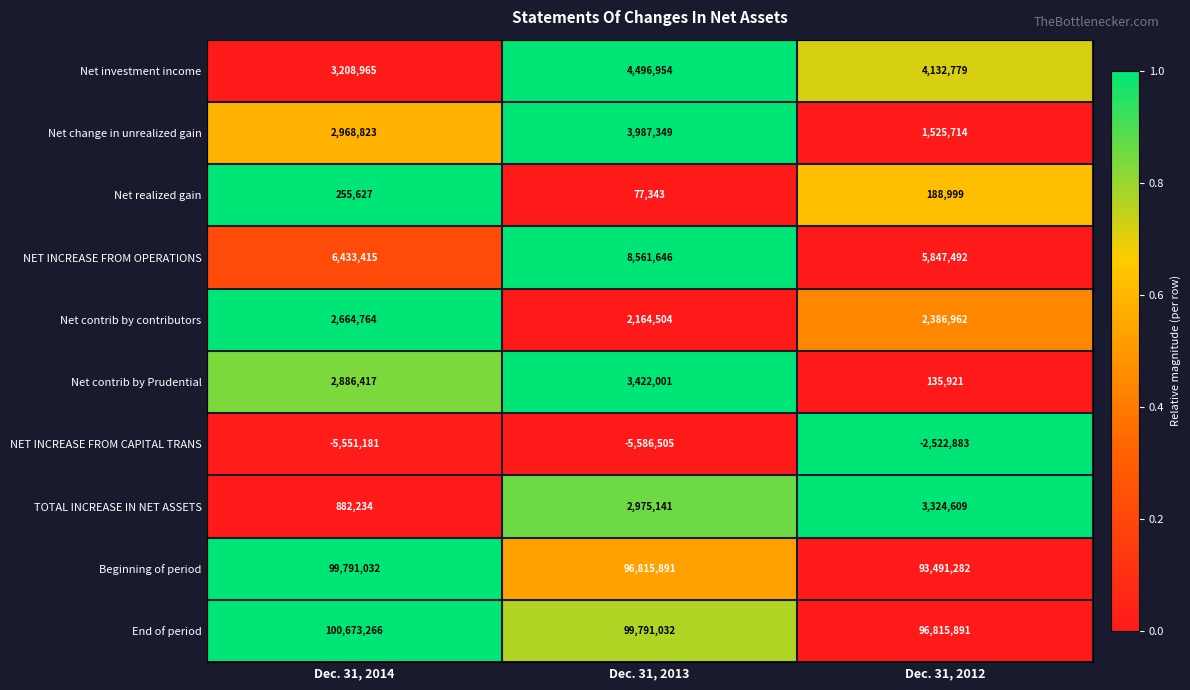

Count the number of data series in this chart.

10